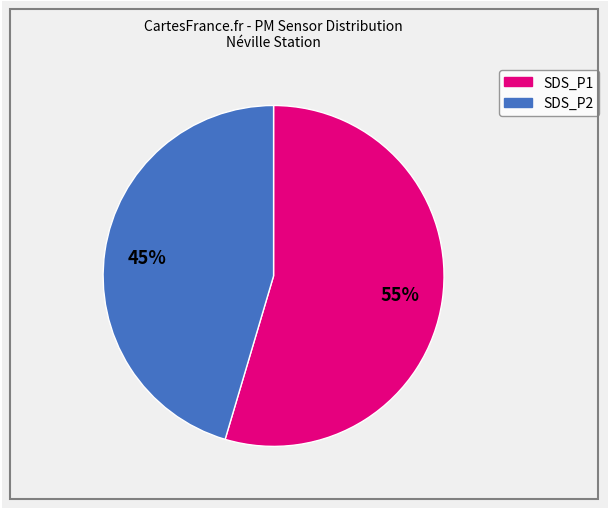

Is there a majority slice in this chart?

Yes